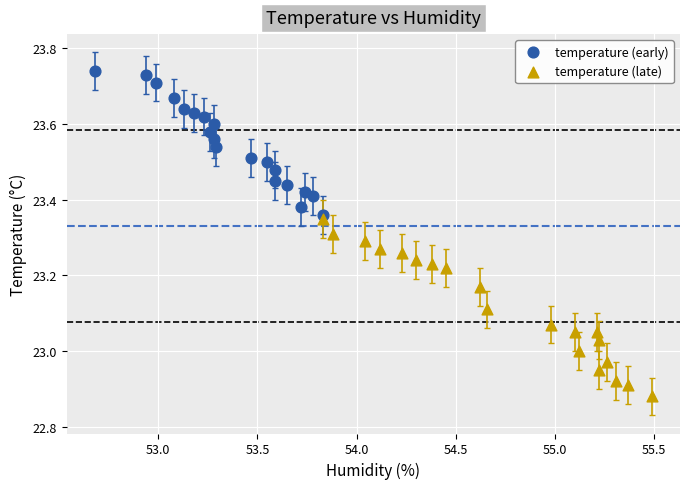

Which series contains the highest Y value?

temperature (early)